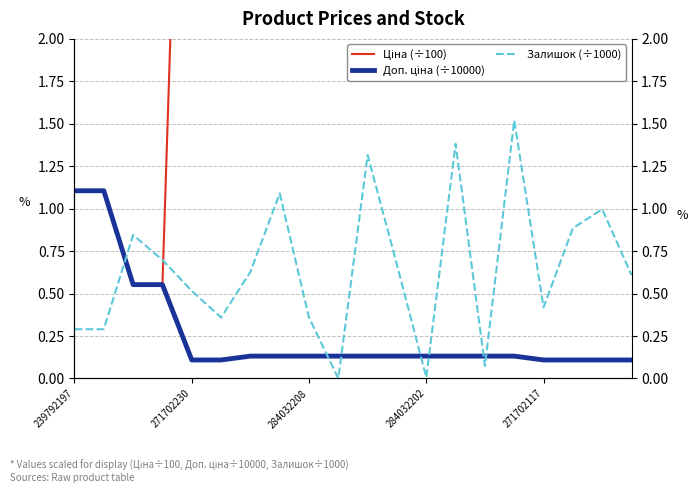

Is this an area chart (filled region under the line)?

No